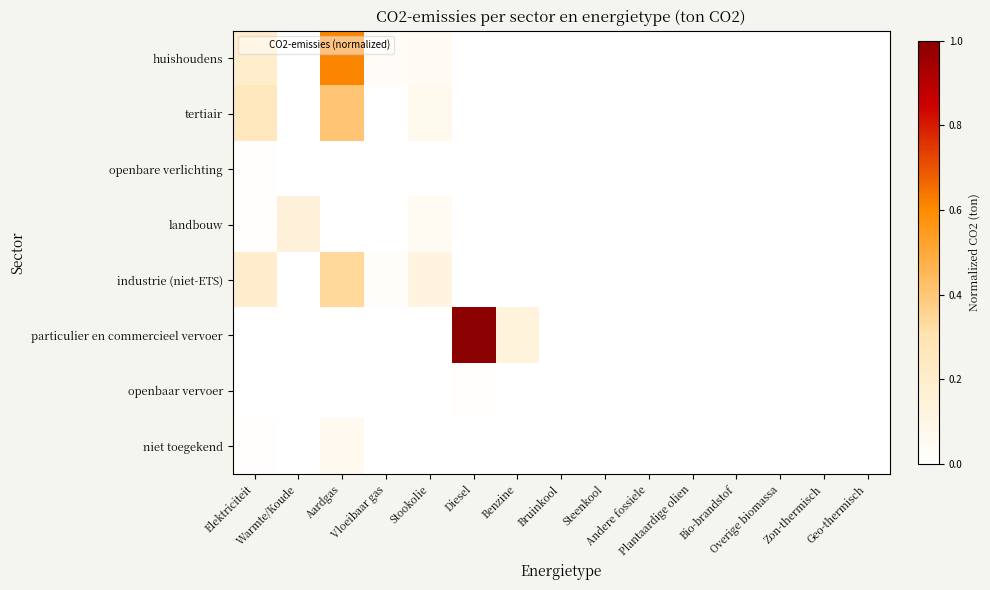

Reading left to right, transcribe all the data shown in this chart.

huishoudens: Elektriciteit=0.2	Warmte/Koude=0.0	Aardgas=0.6	Vloeibaar gas=0.0	Stookolie=0.0	Diesel=0.0	Benzine=0.0	Bruinkool=0.0	Steenkool=0.0	Andere fossiele=0.0	Plantaardige olien=0.0	Bio-brandstof=0.0	Overige biomassa=0.0	Zon-thermisch=0.0	Geo-thermisch=0.0
tertiair: Elektriciteit=0.3	Warmte/Koude=0.0	Aardgas=0.4	Vloeibaar gas=0.0	Stookolie=0.1	Diesel=0.0	Benzine=0.0	Bruinkool=0.0	Steenkool=0.0	Andere fossiele=0.0	Plantaardige olien=0.0	Bio-brandstof=0.0	Overige biomassa=0.0	Zon-thermisch=0.0	Geo-thermisch=0.0
openbare verlichting: Elektriciteit=0.0	Warmte/Koude=0.0	Aardgas=0.0	Vloeibaar gas=0.0	Stookolie=0.0	Diesel=0.0	Benzine=0.0	Bruinkool=0.0	Steenkool=0.0	Andere fossiele=0.0	Plantaardige olien=0.0	Bio-brandstof=0.0	Overige biomassa=0.0	Zon-thermisch=0.0	Geo-thermisch=0.0
landbouw: Elektriciteit=0.0	Warmte/Koude=0.1	Aardgas=0.0	Vloeibaar gas=0.0	Stookolie=0.0	Diesel=0.0	Benzine=0.0	Bruinkool=0.0	Steenkool=0.0	Andere fossiele=0.0	Plantaardige olien=0.0	Bio-brandstof=0.0	Overige biomassa=0.0	Zon-thermisch=0.0	Geo-thermisch=0.0
industrie (niet-ETS): Elektriciteit=0.2	Warmte/Koude=0.0	Aardgas=0.3	Vloeibaar gas=0.0	Stookolie=0.1	Diesel=0.0	Benzine=0.0	Bruinkool=0.0	Steenkool=0.0	Andere fossiele=0.0	Plantaardige olien=0.0	Bio-brandstof=0.0	Overige biomassa=0.0	Zon-thermisch=0.0	Geo-thermisch=0.0
particulier en commercieel vervoer: Elektriciteit=0.0	Warmte/Koude=0.0	Aardgas=0.0	Vloeibaar gas=0.0	Stookolie=0.0	Diesel=1.0	Benzine=0.1	Bruinkool=0.0	Steenkool=0.0	Andere fossiele=0.0	Plantaardige olien=0.0	Bio-brandstof=0.0	Overige biomassa=0.0	Zon-thermisch=0.0	Geo-thermisch=0.0
openbaar vervoer: Elektriciteit=0.0	Warmte/Koude=0.0	Aardgas=0.0	Vloeibaar gas=0.0	Stookolie=0.0	Diesel=0.0	Benzine=0.0	Bruinkool=0.0	Steenkool=0.0	Andere fossiele=0.0	Plantaardige olien=0.0	Bio-brandstof=0.0	Overige biomassa=0.0	Zon-thermisch=0.0	Geo-thermisch=0.0
niet toegekend: Elektriciteit=0.0	Warmte/Koude=0.0	Aardgas=0.1	Vloeibaar gas=0.0	Stookolie=0.0	Diesel=0.0	Benzine=0.0	Bruinkool=0.0	Steenkool=0.0	Andere fossiele=0.0	Plantaardige olien=0.0	Bio-brandstof=0.0	Overige biomassa=0.0	Zon-thermisch=0.0	Geo-thermisch=0.0